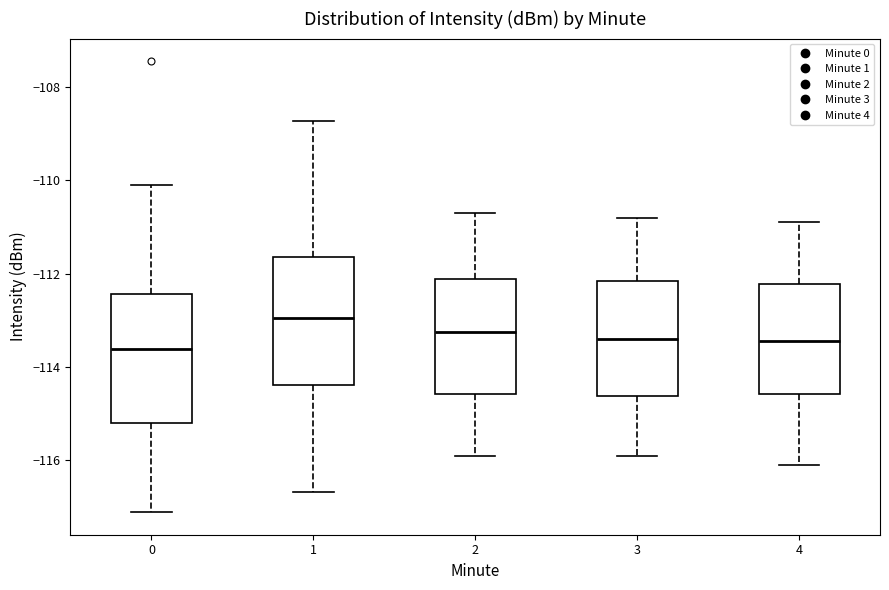

Reading left to right, read every box against the y-axis: the position of its median line, the range the box covers, and the ends of its whiskers. The values are not printed on the chart, so give them approximately, as read against the axis.

0: median -113.6, box -115.2 to -112.4, whiskers -117.2 to -110.0
1: median -113.0, box -114.4 to -111.6, whiskers -116.6 to -108.8
2: median -113.2, box -114.6 to -112.2, whiskers -115.8 to -110.6
3: median -113.4, box -114.6 to -112.2, whiskers -115.8 to -110.8
4: median -113.4, box -114.6 to -112.2, whiskers -116.0 to -110.8